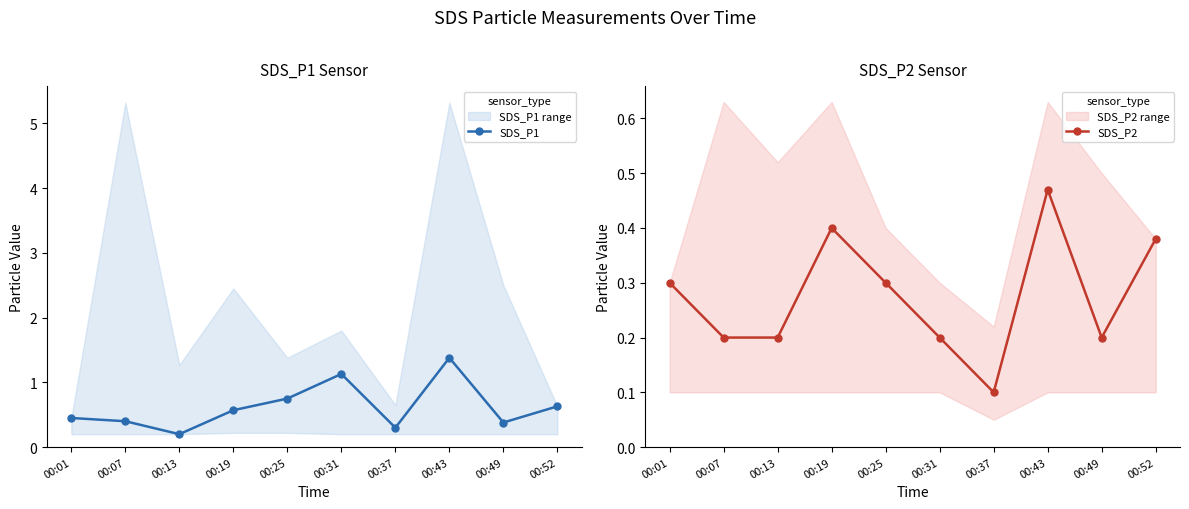

Reading right to left, list all the values displayed in this chart.

SDS_P1: 0.6	0.4	1.4	0.3	1.1	0.8	0.6	0.2	0.4	0.5
SDS_P2: 0.4	0.2	0.5	0.1	0.2	0.3	0.4	0.2	0.2	0.3